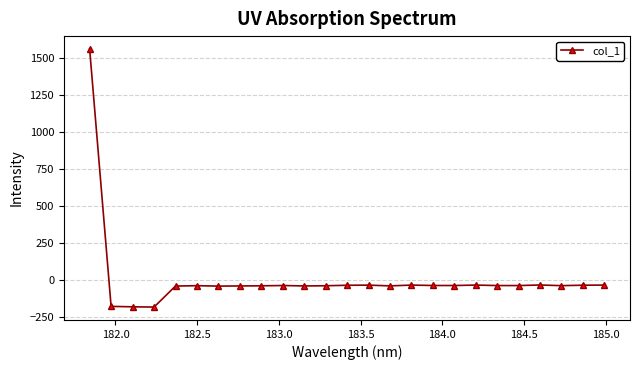

What is the value of the 23rd point from the left?

-40.3